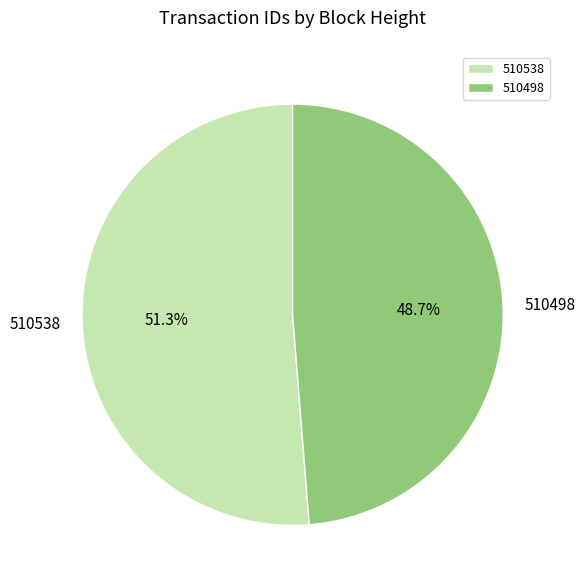

To the nearest percent, what percentage of the pie is 510538?

51%